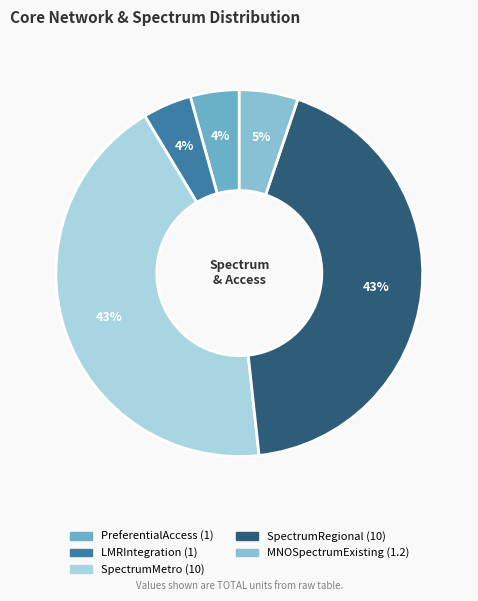

How many segments does this pie chart have?

5